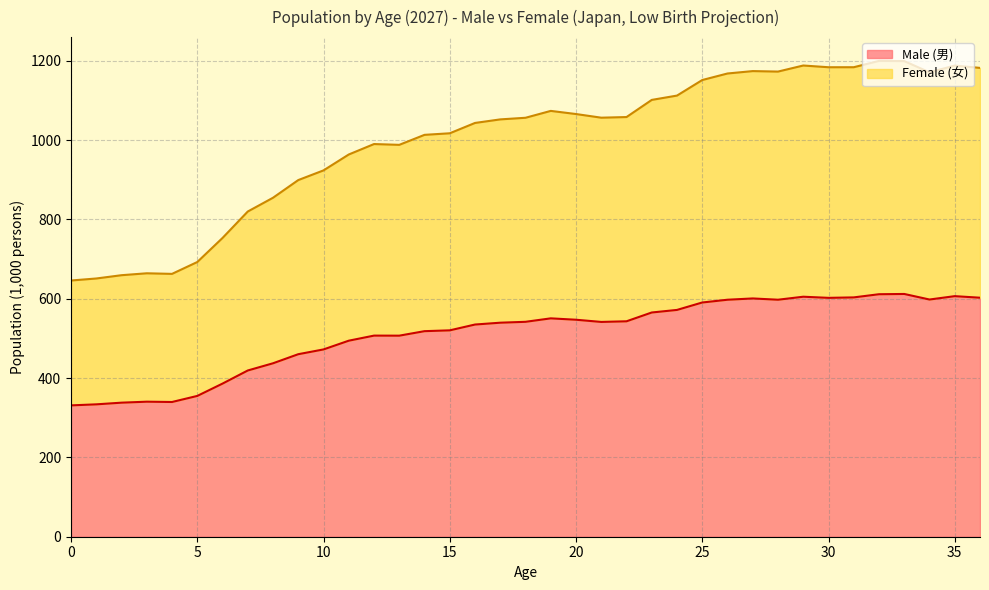

Rank the series by their maximum value, from highest to lowest.

Female (女), Male (男)